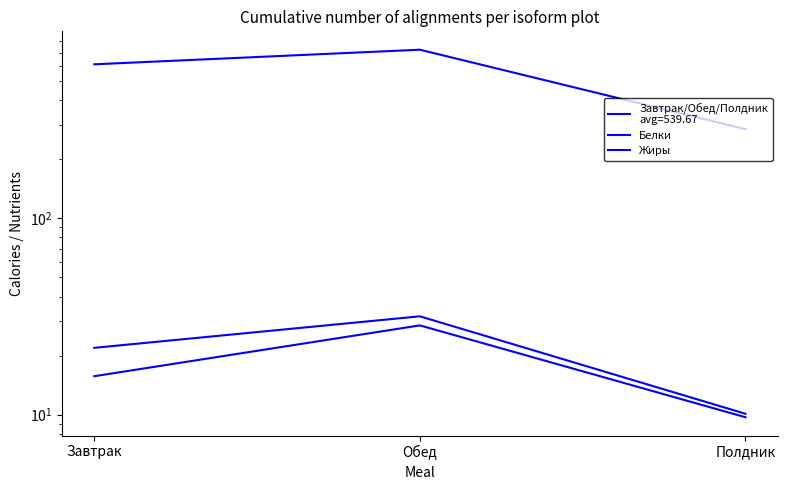

At which label does Белки first exceed 21?

Завтрак